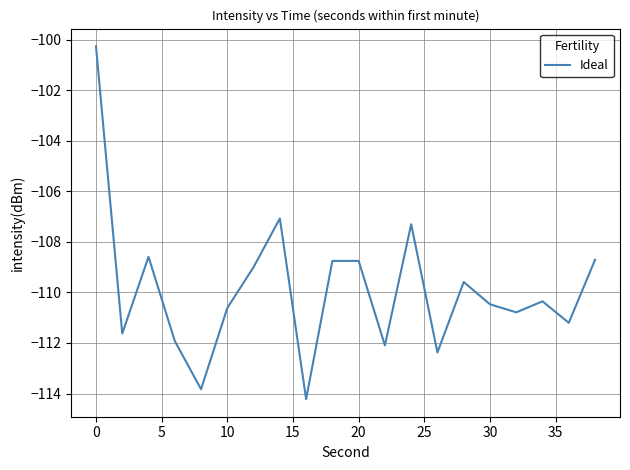

What is the difference between the maximum and minimum values?

14.0